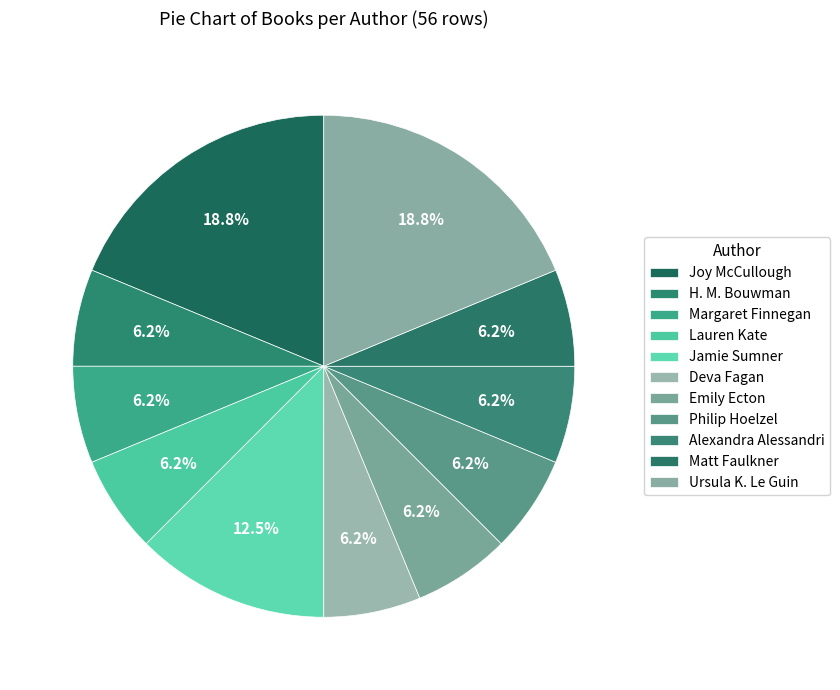

To the nearest percent, what percentage of the pie is Deva Fagan?

6%